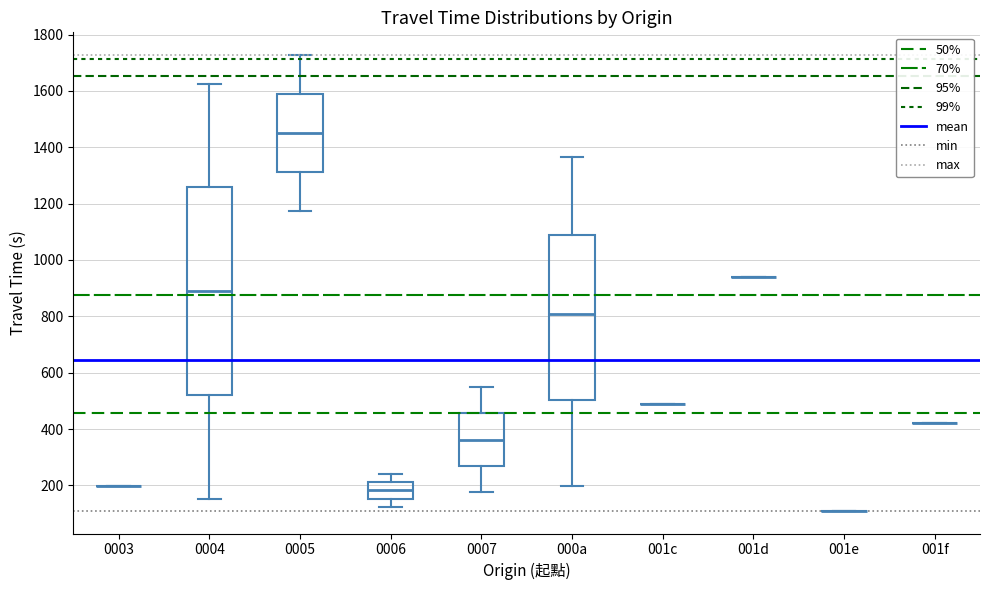

Which box is the tallest, from its lower edge to its upper edge?

0004